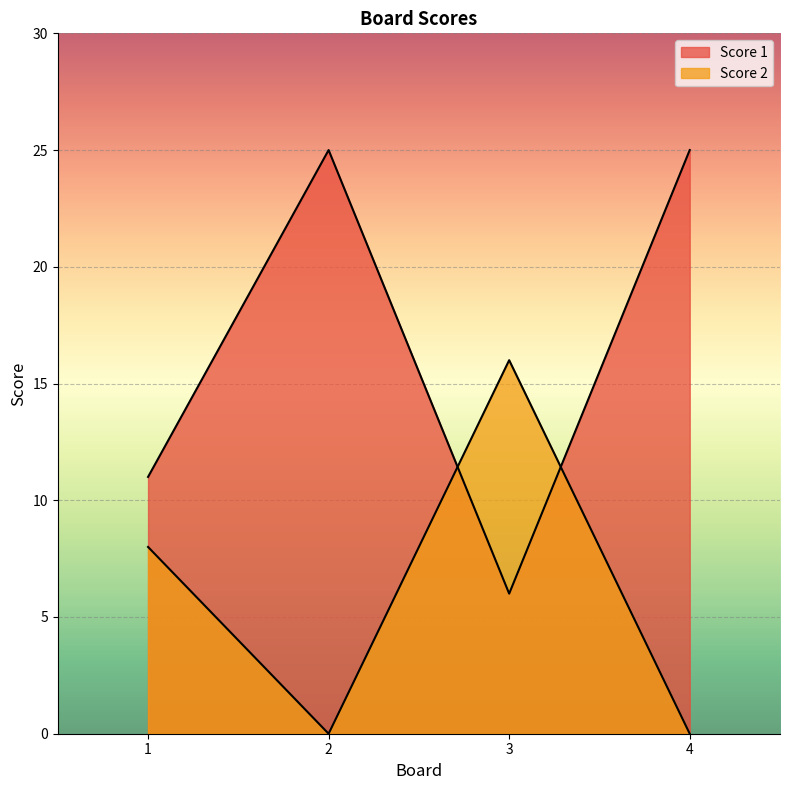

What is the value of the Score 2 point at the 3rd from the left?

16